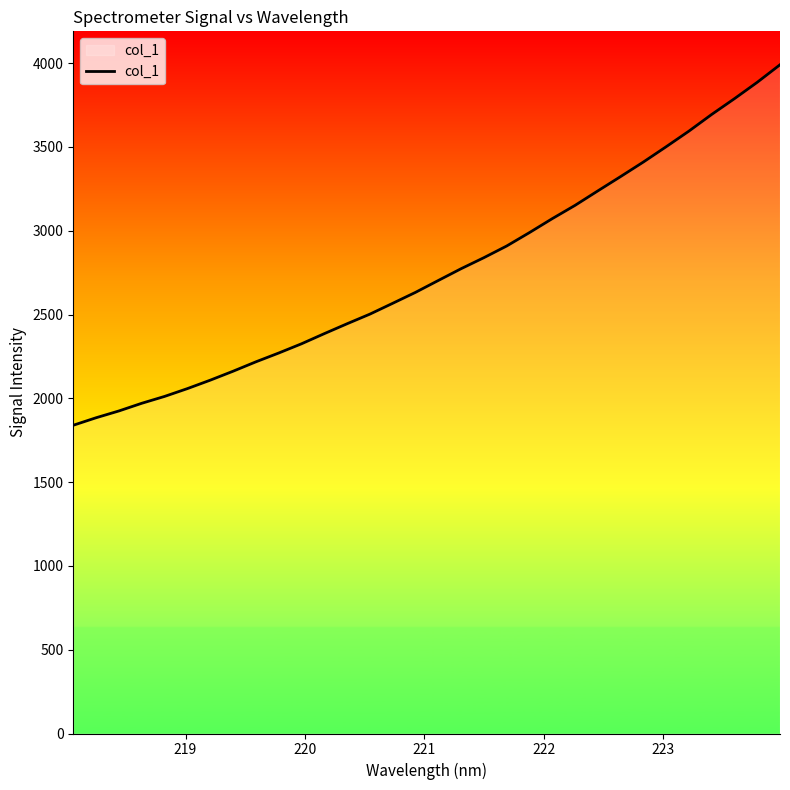

What is the maximum value shown in the chart?

3990.2